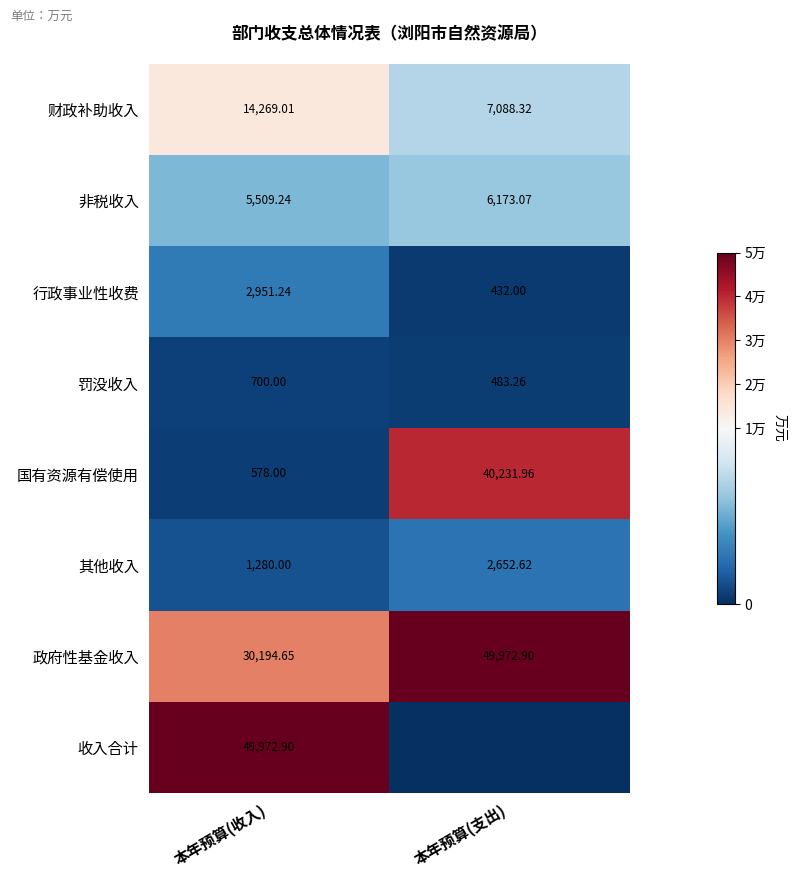

What is the total value across all series at 本年预算(支出)?

107034.1